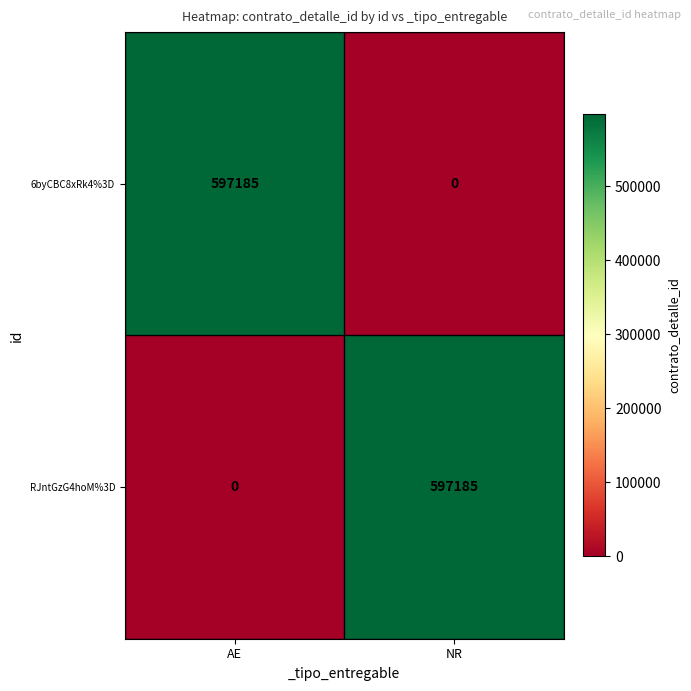

List the labels in order of 6byCBC8xRk4%3D value, smallest first.

NR, AE